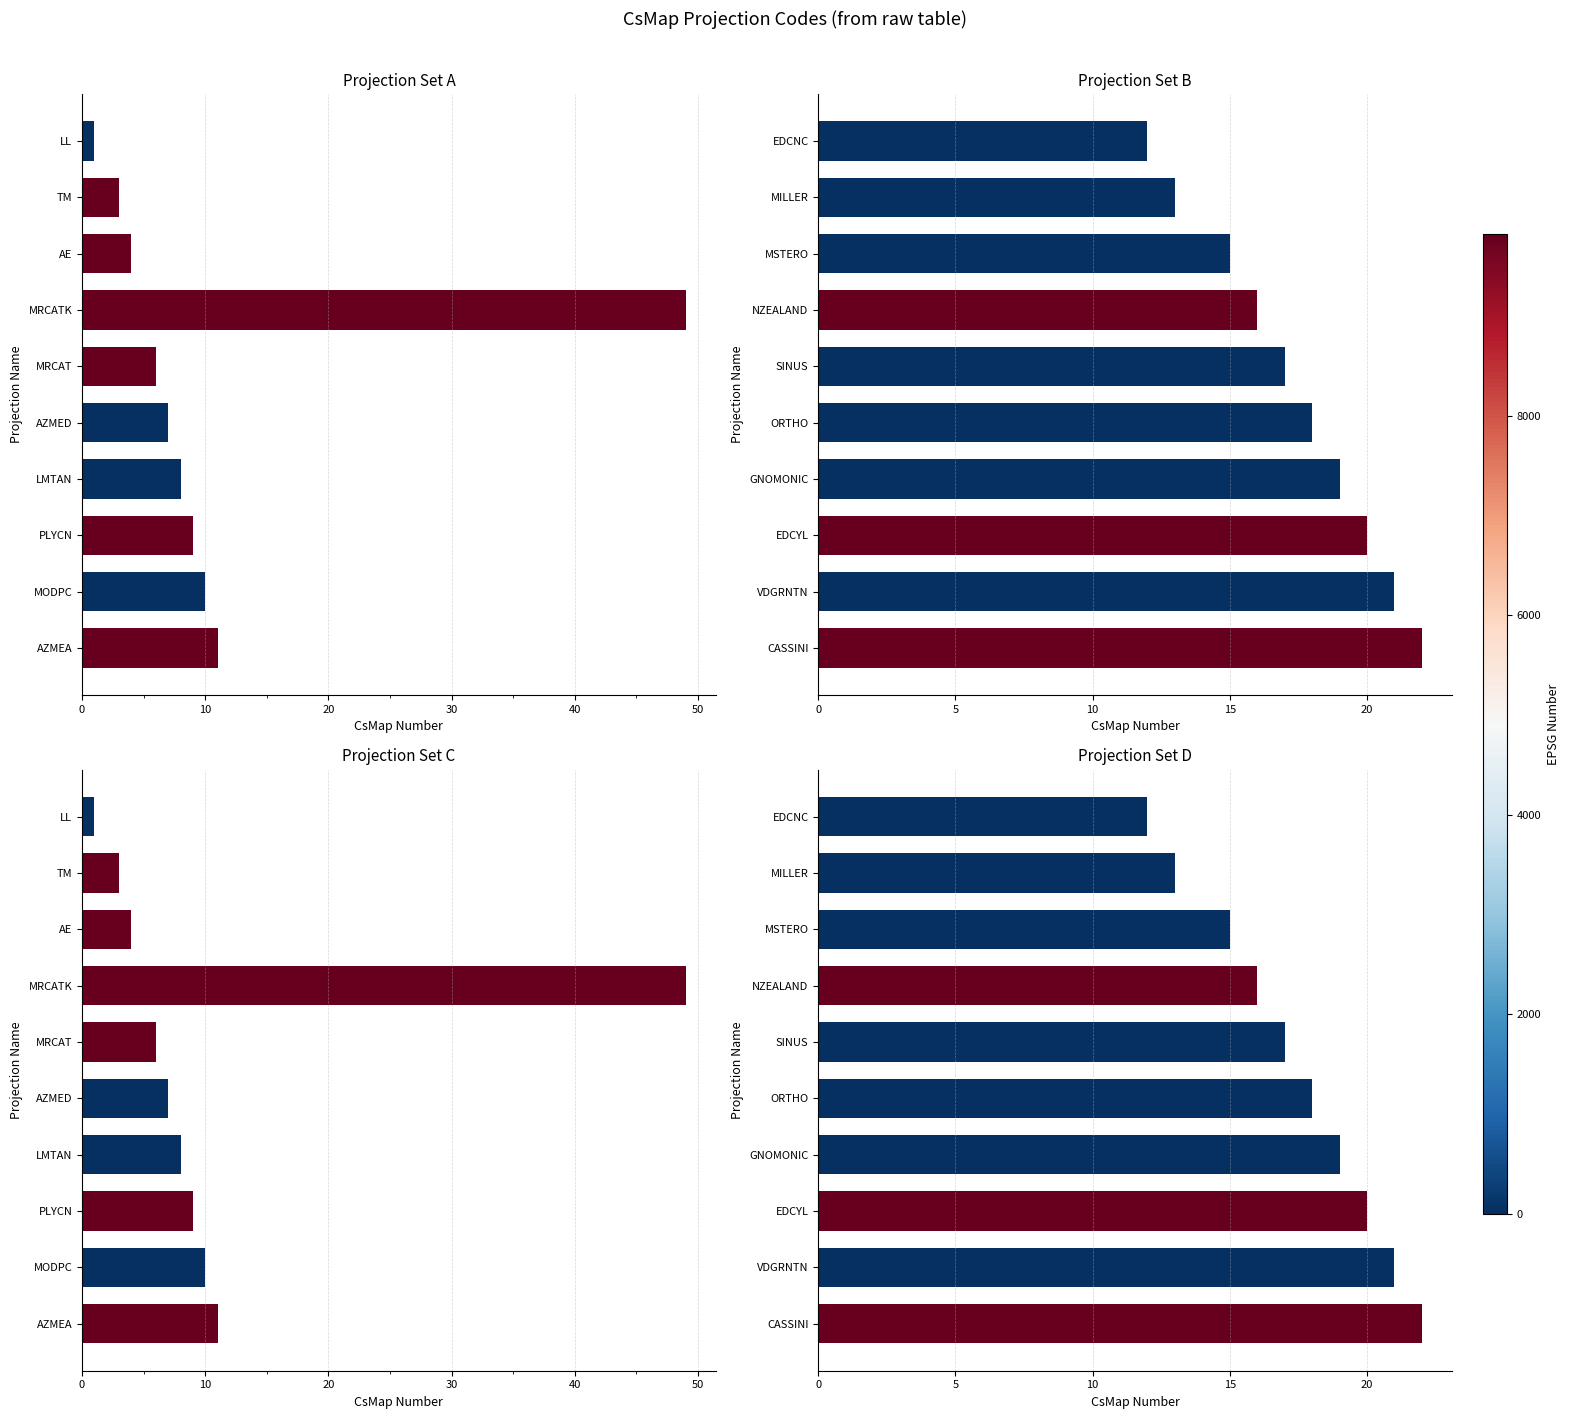

Is the value of Projection Set A at 40 greater than the value of Projection Set B at 10?

No